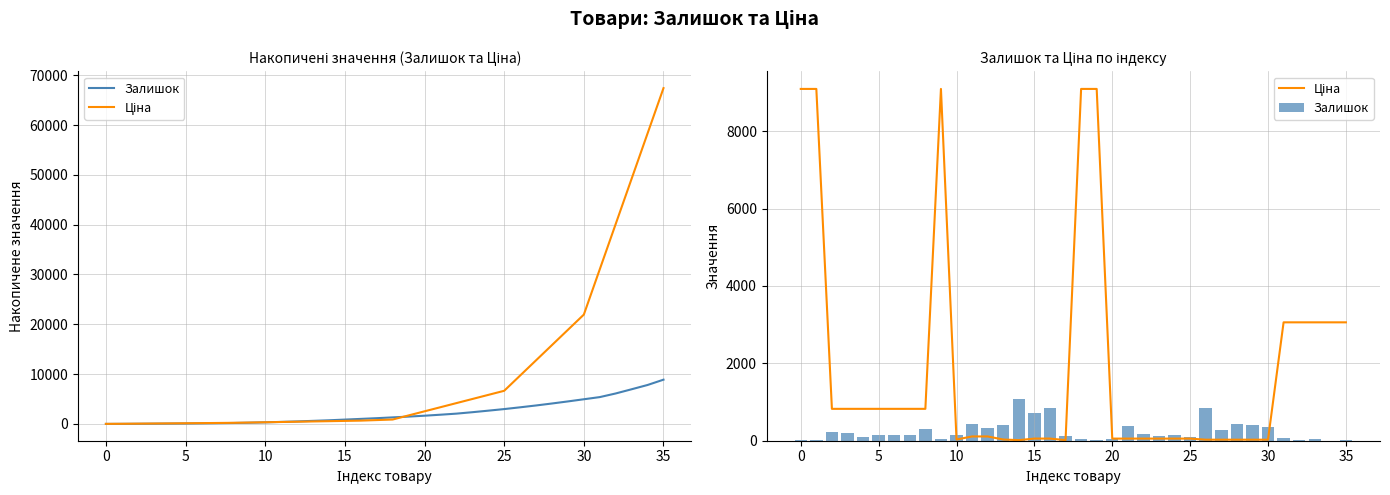

Which category has the highest value in the Залишок series?

14